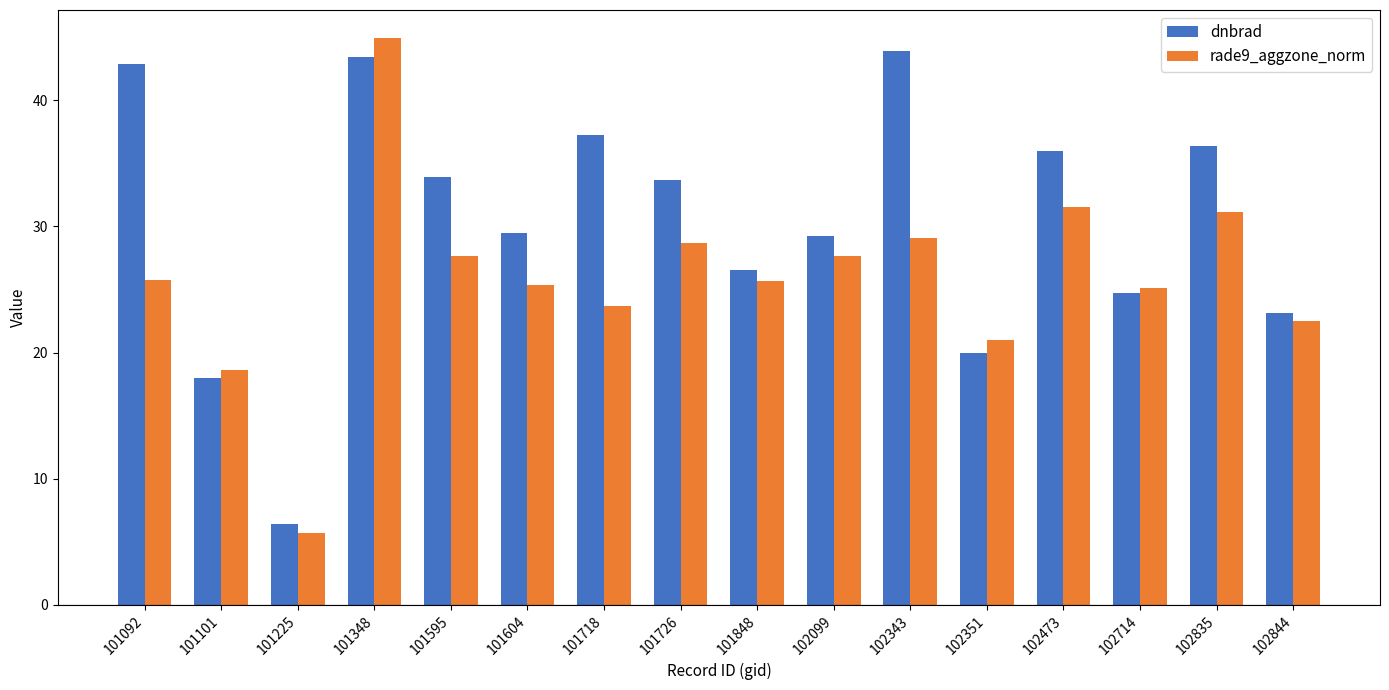

Rank the series at 102835 from highest to lowest value.

dnbrad, rade9_aggzone_norm